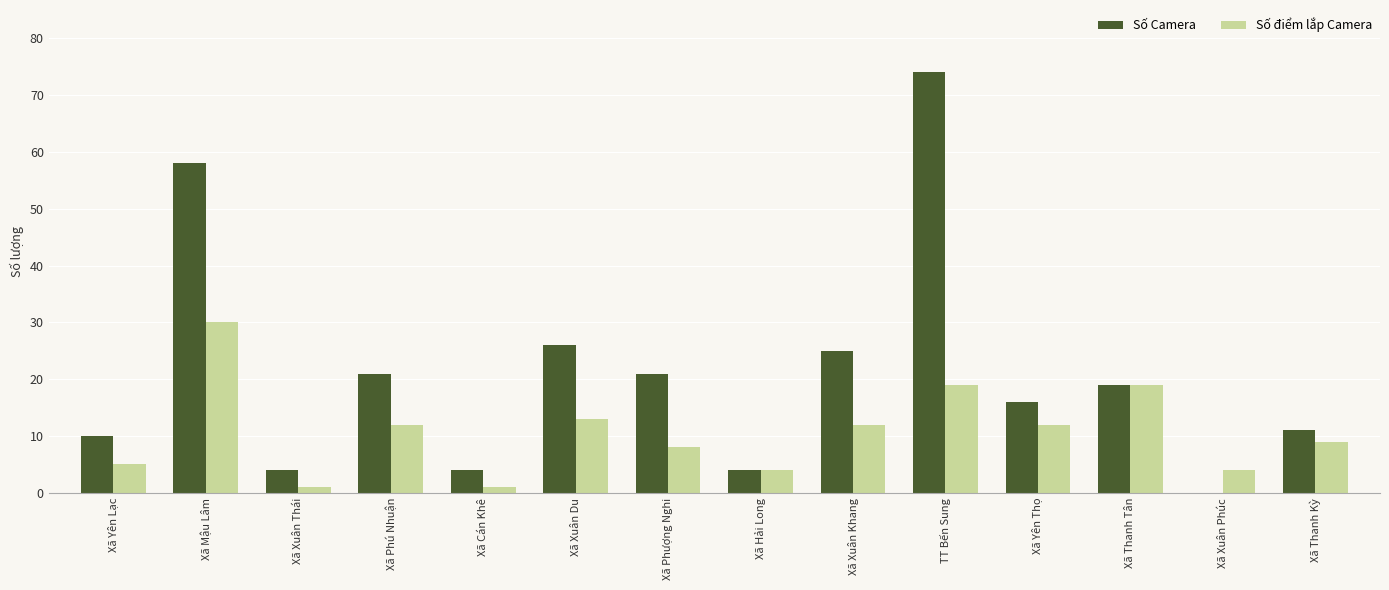

At which label does Số Camera first exceed 19?

Xã Mậu Lâm